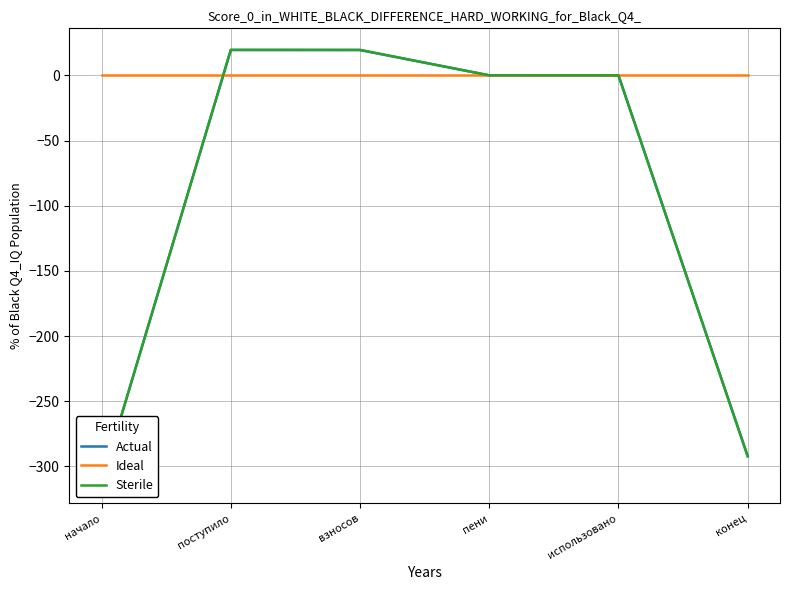

Which has a higher value, поступило or пени?

поступило